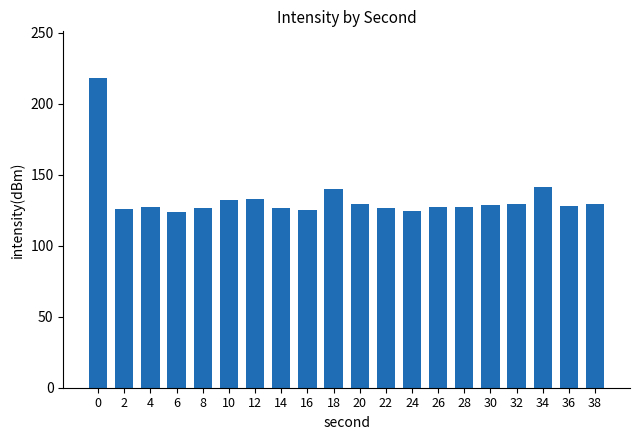

What is the value of the 11th bar from the left?

129.5